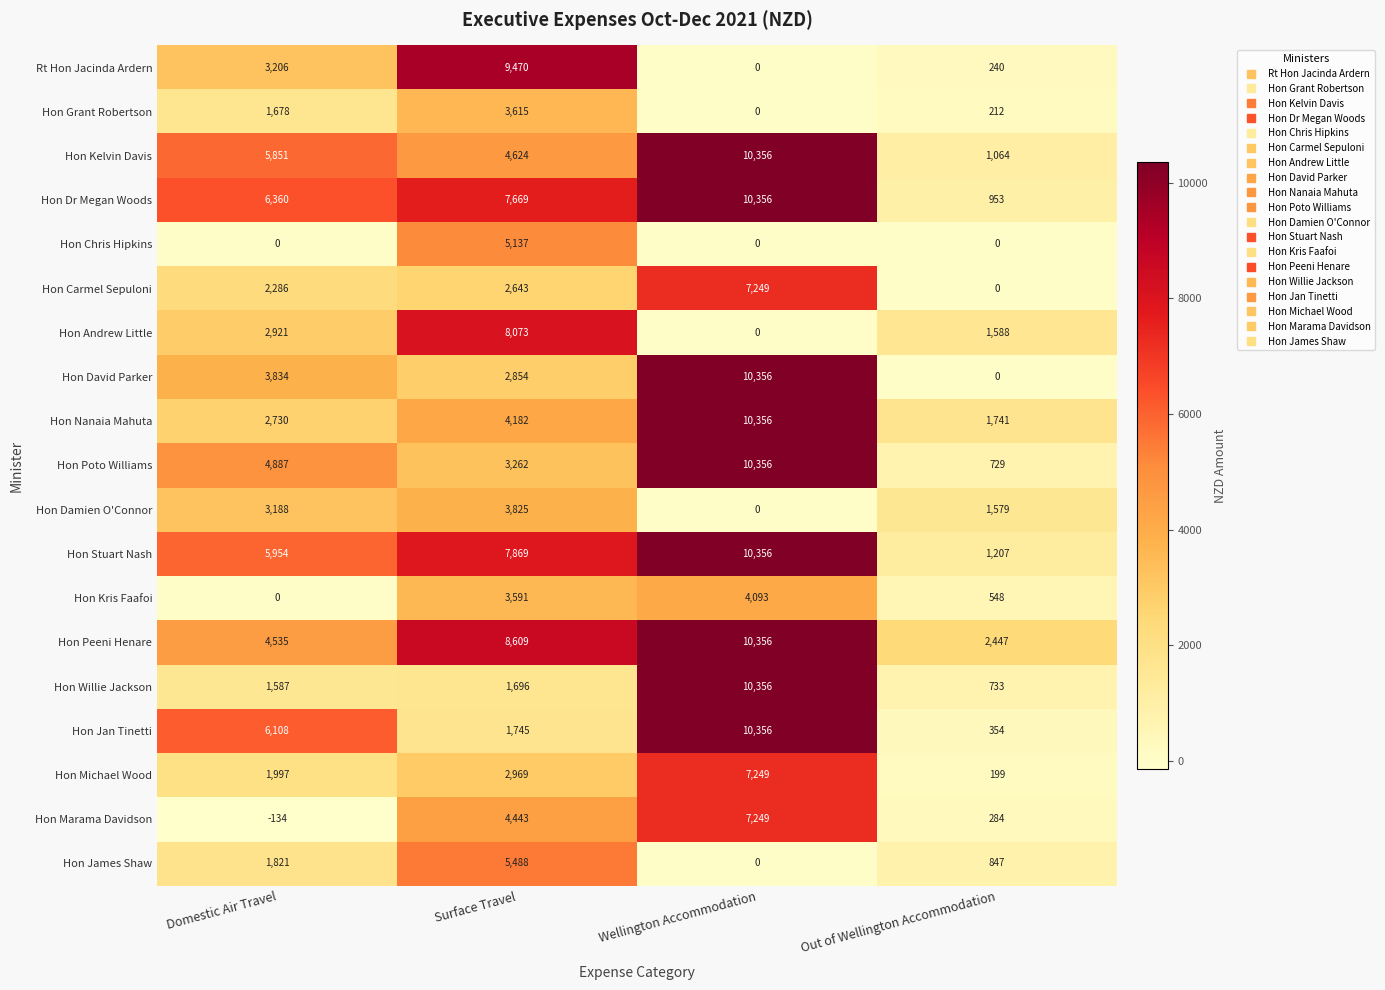

At Surface Travel, list the series in order from largest to smallest.

Rt Hon Jacinda Ardern, Hon Peeni Henare, Hon Andrew Little, Hon Stuart Nash, Hon Dr Megan Woods, Hon James Shaw, Hon Chris Hipkins, Hon Kelvin Davis, Hon Marama Davidson, Hon Nanaia Mahuta, Hon Damien O'Connor, Hon Grant Robertson, Hon Kris Faafoi, Hon Poto Williams, Hon Michael Wood, Hon David Parker, Hon Carmel Sepuloni, Hon Jan Tinetti, Hon Willie Jackson